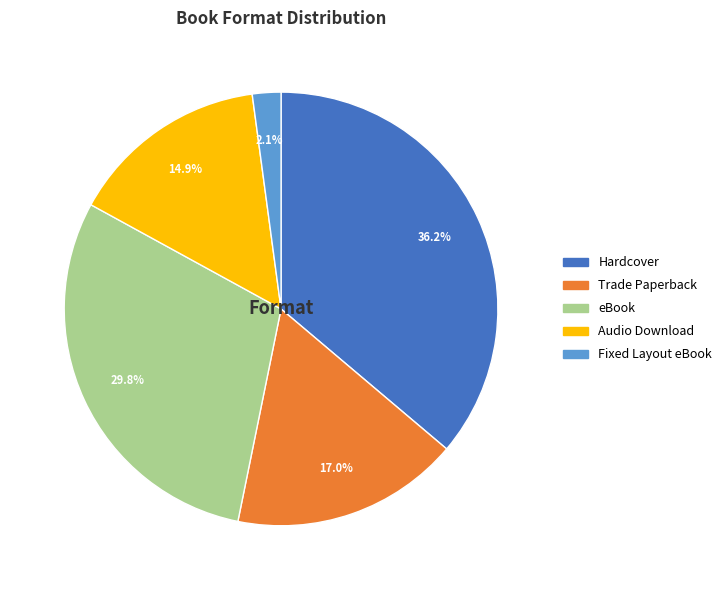

Combined, do Hardcover and Audio Download account for over 50%?

Yes